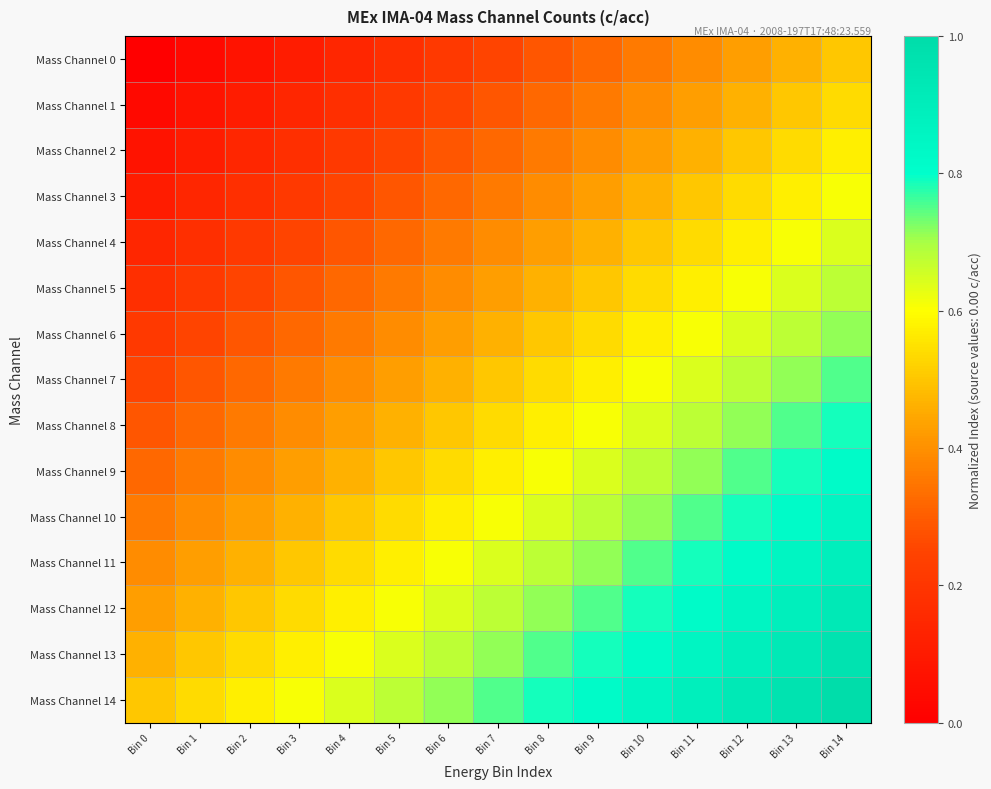

How many distinct data groups are displayed?

15